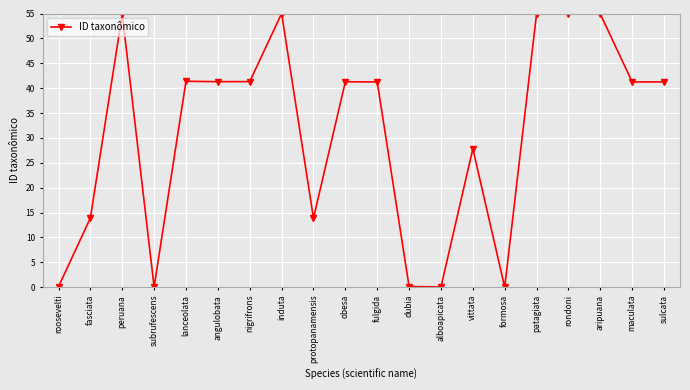

Between vittata and protopanamensis, which is larger?

vittata